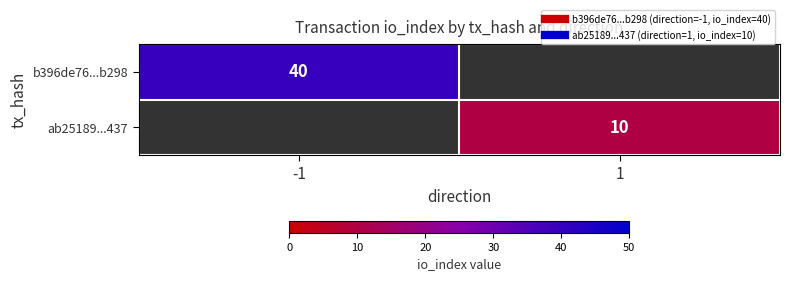

List the series in order of their peak value, highest first.

b396de76...b298, ab25189...437